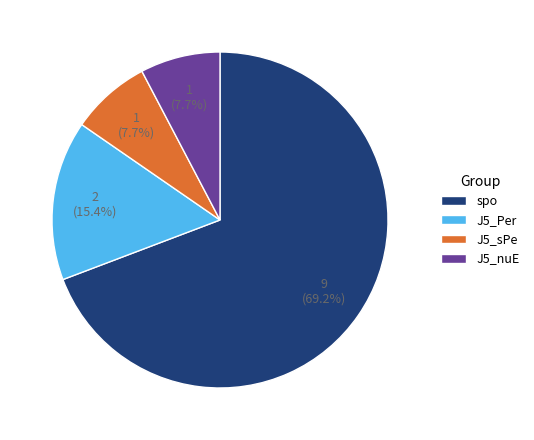

Is it true that J5_nuE is 8% of the pie?

True